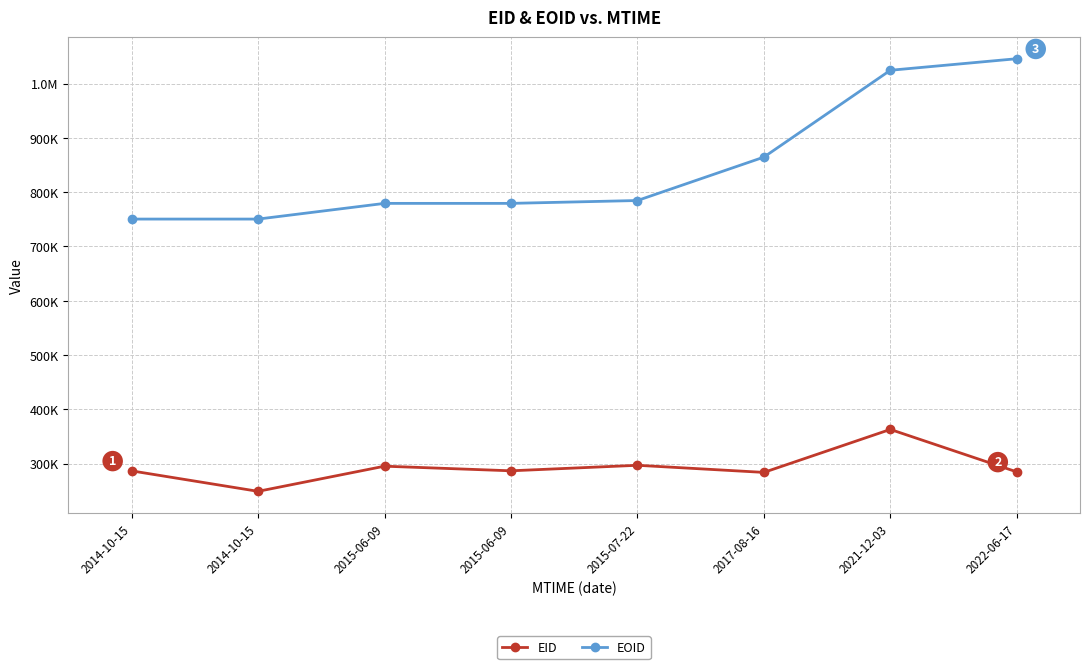

Reading right to left, transcribe all the data shown in this chart.

EID: 2022-06-17=284696	2021-12-03=362923	2017-08-16=283761	2015-07-22=296854	2015-06-09=286698	2015-06-09=295201	2014-10-15=248871	2014-10-15=286571
EOID: 2022-06-17=1045839	2021-12-03=1024549	2017-08-16=864554	2015-07-22=784614	2015-06-09=779349	2015-06-09=779344	2014-10-15=750438	2014-10-15=750435